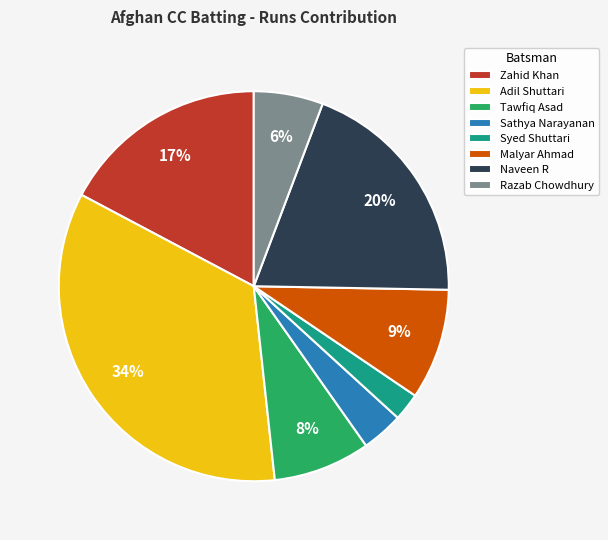

Which slice is the largest?

Adil Shuttari